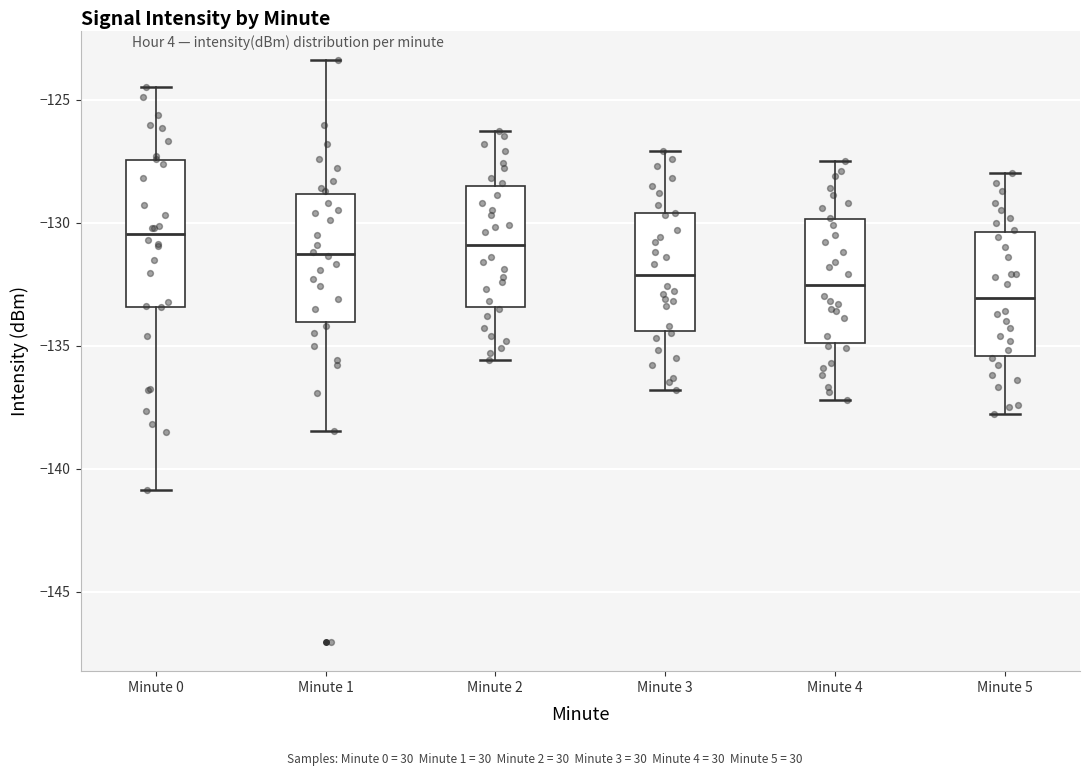

Where is the lower edge of the box for Minute 3 on the y-axis? The values are not printed on the chart, so give them approximately, as read against the axis.

-134.5